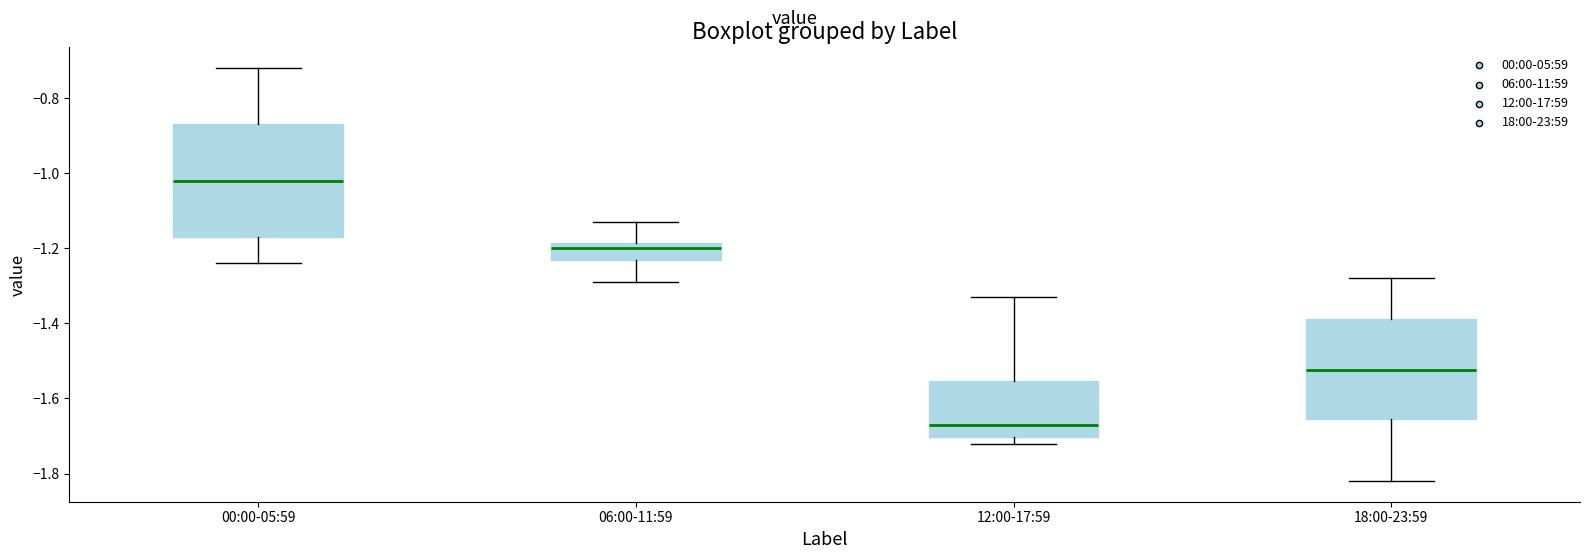

Which box's median line is the highest?

00:00-05:59